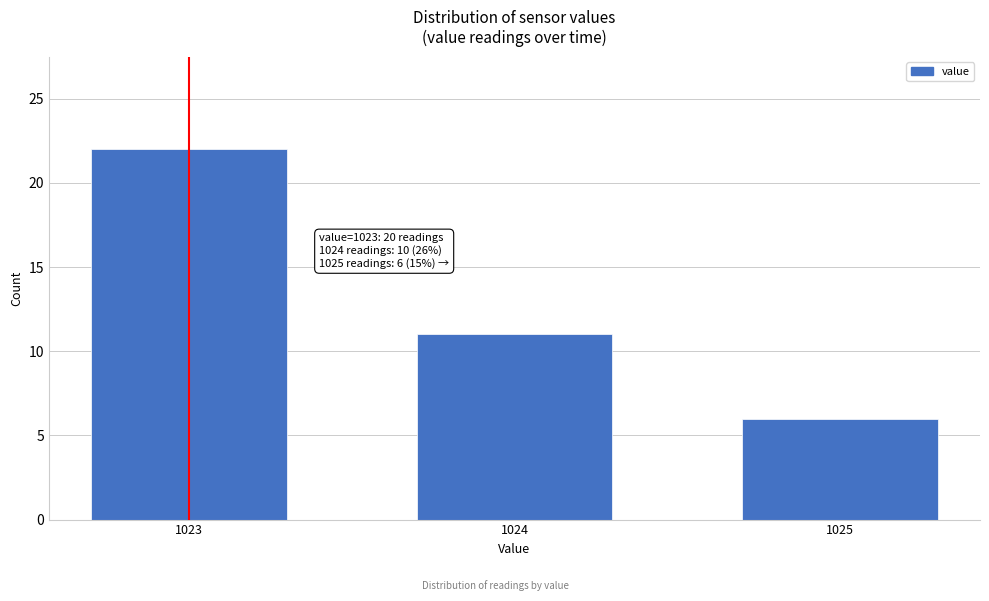

Reading left to right, list all the values displayed in this chart.

22	11	6